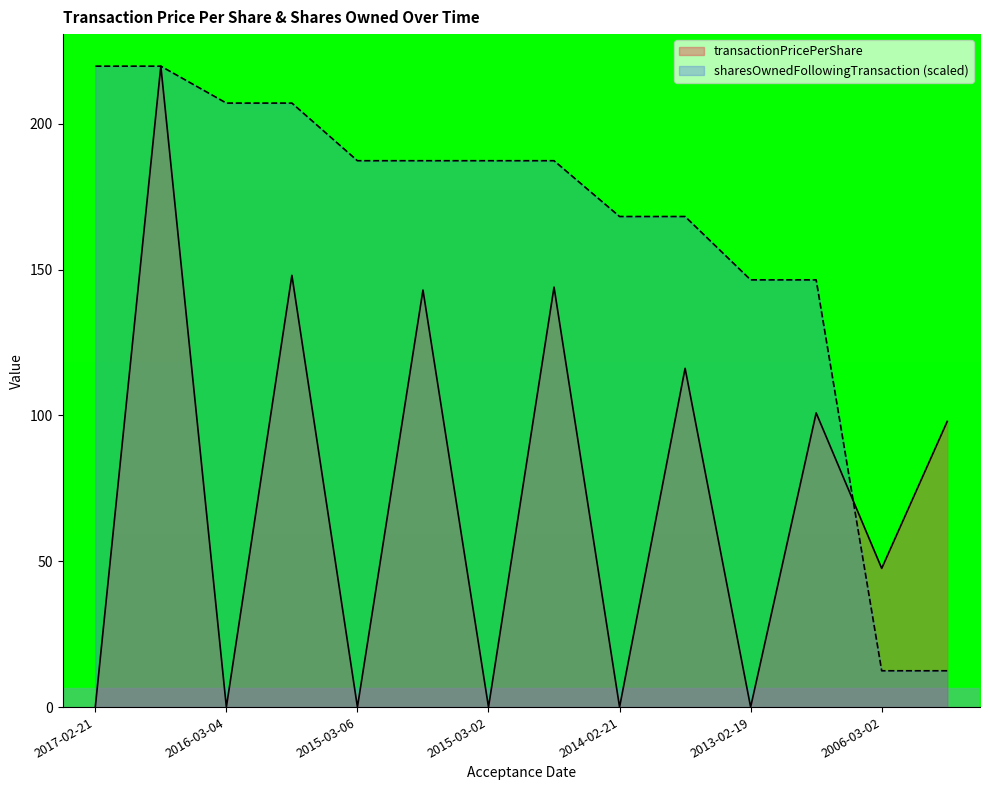

Where is the first local minimum for transactionPricePerShare?

2016-03-04